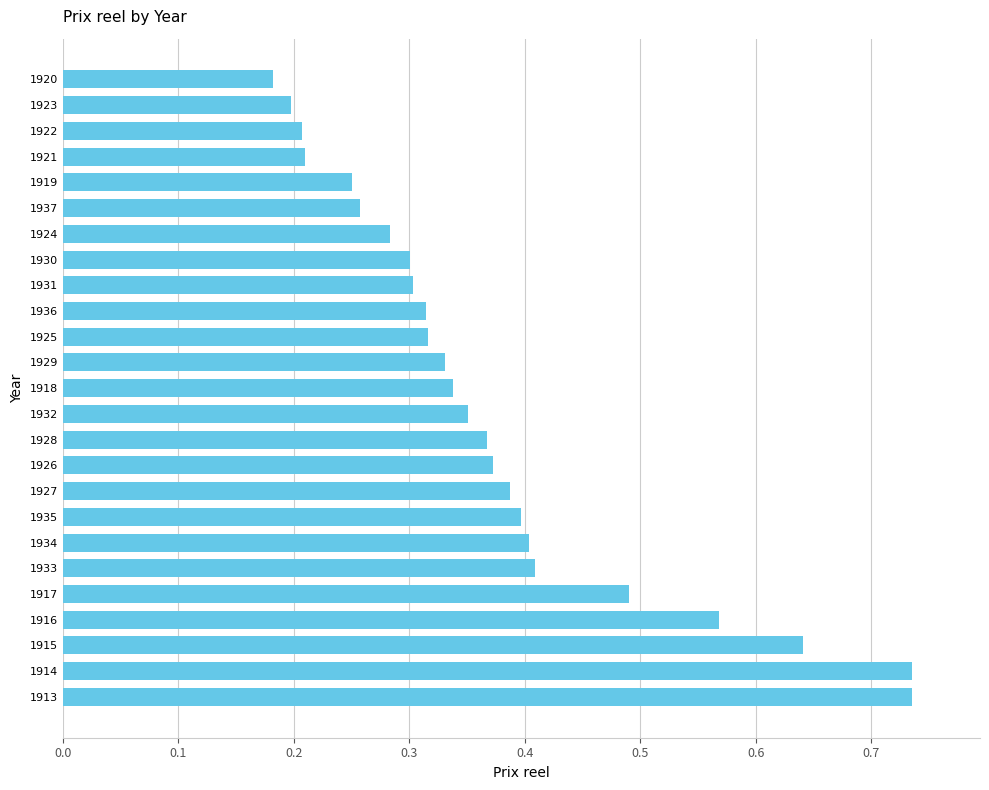

Count the values in the range 0 to 1.

25